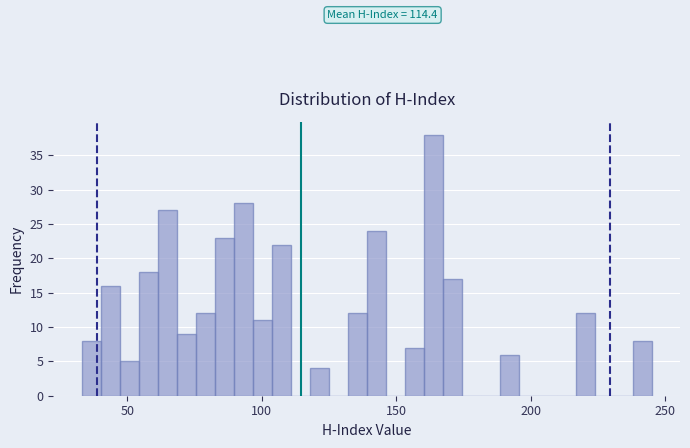

Around what value on the x-axis is the tallest bar? Give the approximate position of its centre, as read against the axis.

165